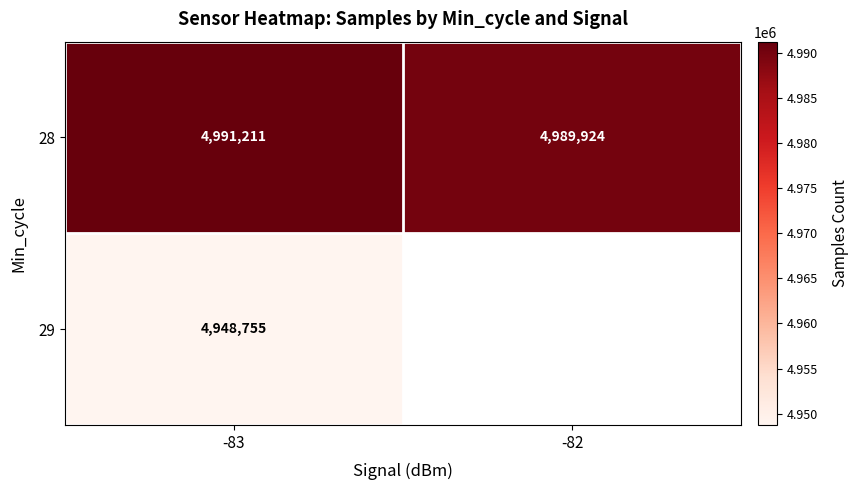

Is the value of 28 at -83 greater than the value of 29 at -83?

Yes